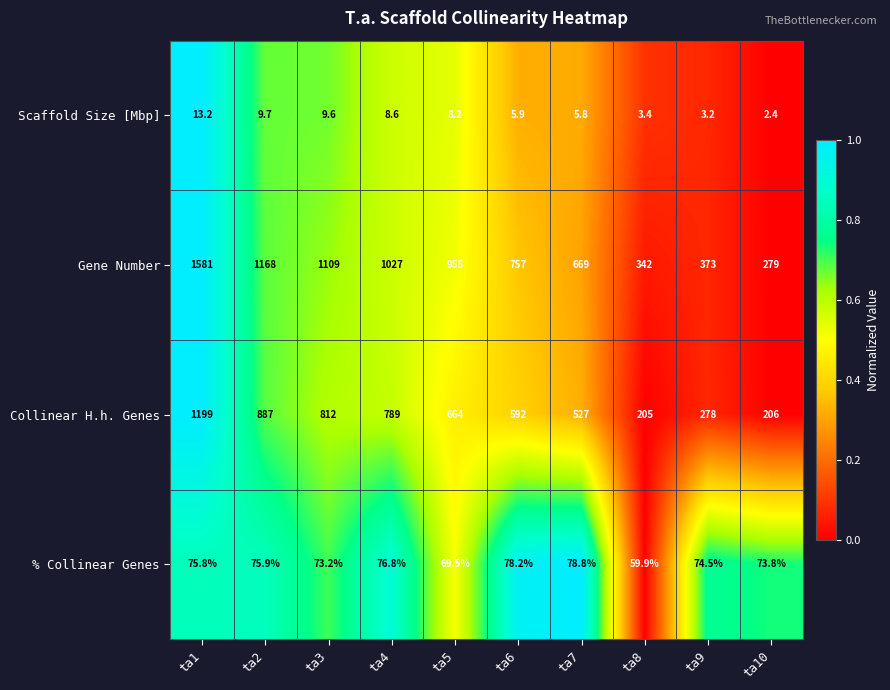

Between ta1 and ta10, which series saw the biggest shift?

Gene Number